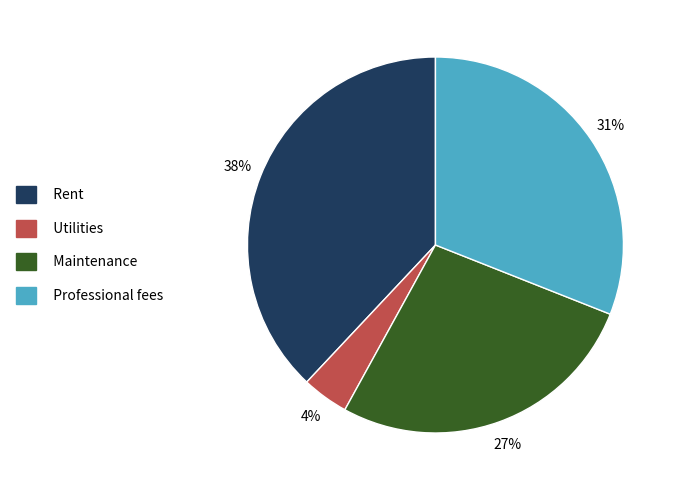

Which category has the smallest portion of the pie?

Utilities